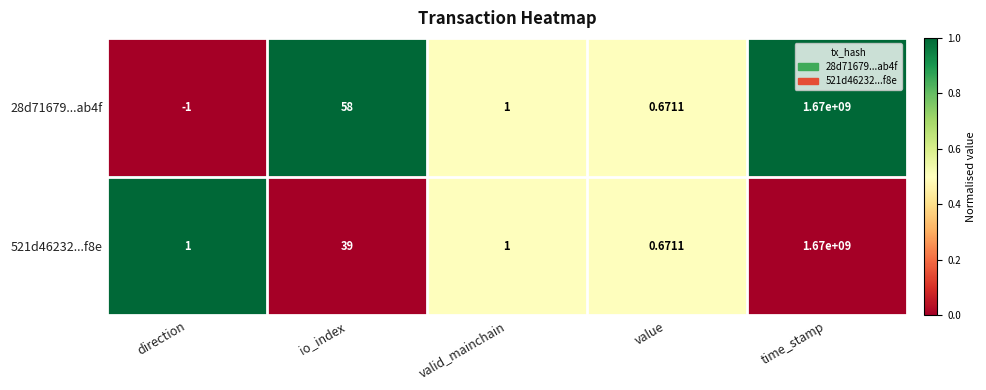

List the labels in order of 28d71679...ab4f value, smallest first.

direction, value, valid_mainchain, io_index, time_stamp